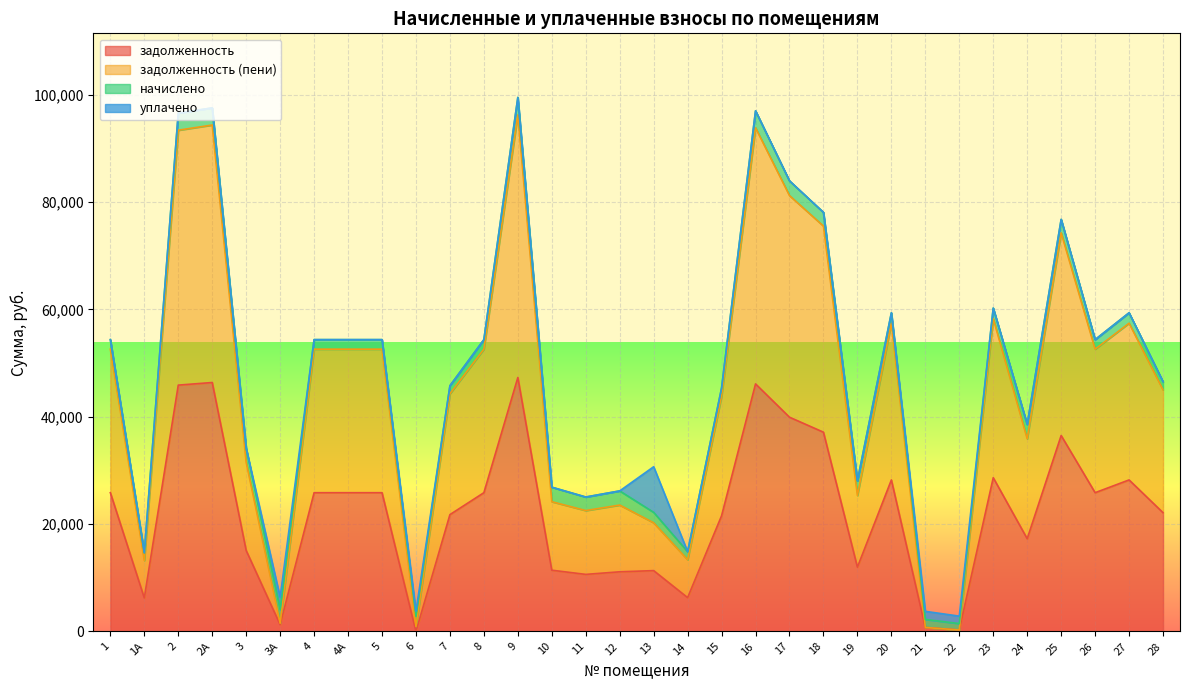

At which category is the sum across all series the highest?

9